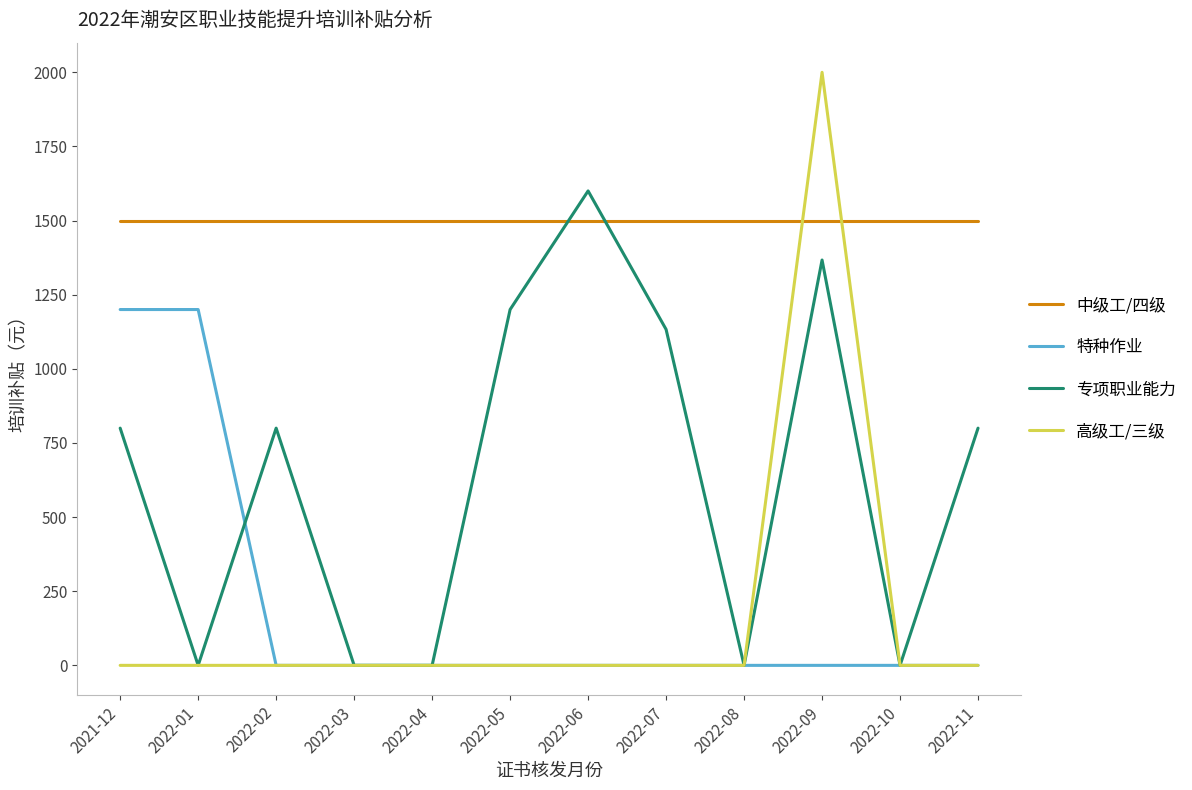

True or false: 特种作业 and 中级工/四级 cross at least once.

False